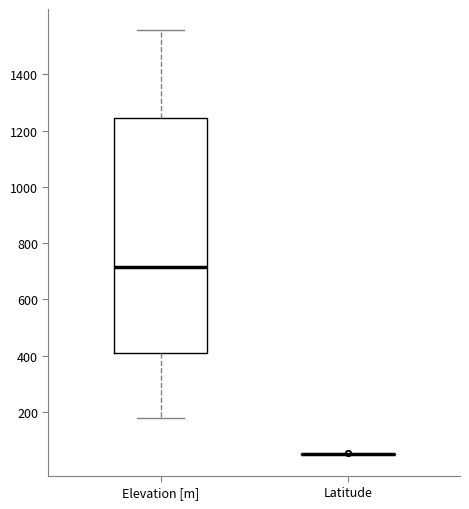

Where does the median line of the box for Elevation [m] sit on the y-axis? The values are not printed on the chart, so give them approximately, as read against the axis.

720